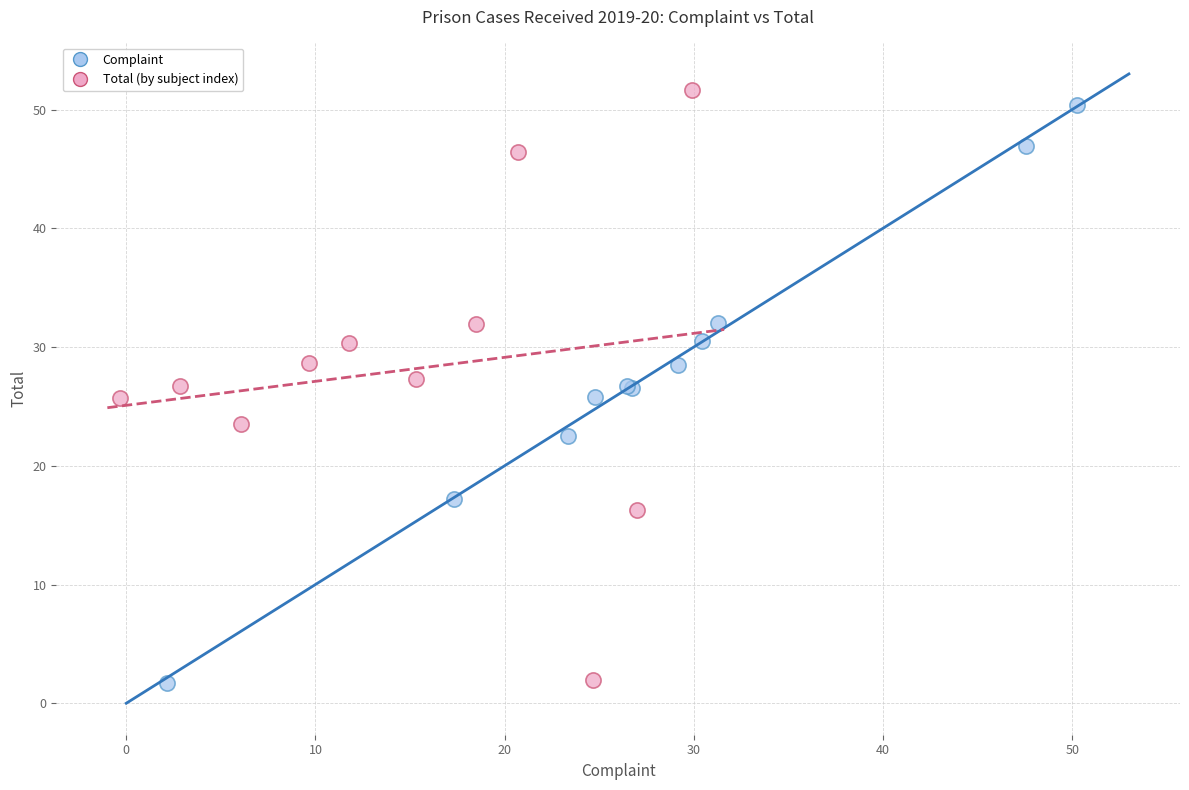

Which series has the largest Y range (max minus min)?

Total (by subject index)